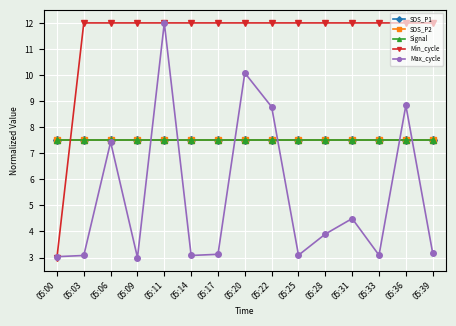

True or false: SDS_P2 has a value of 7.5 at 05:25.

True